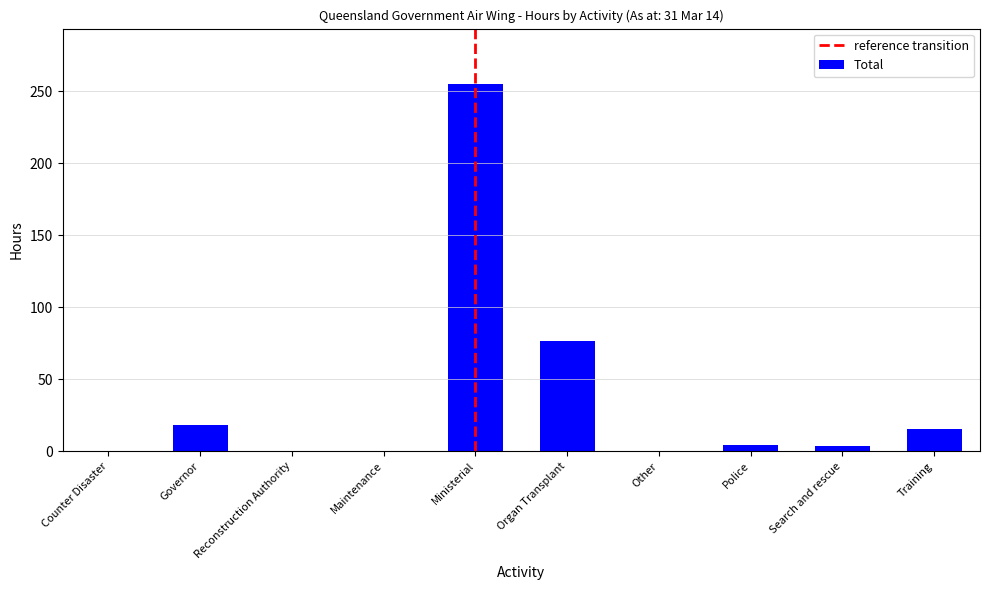

What is the sum of all values?

374.1